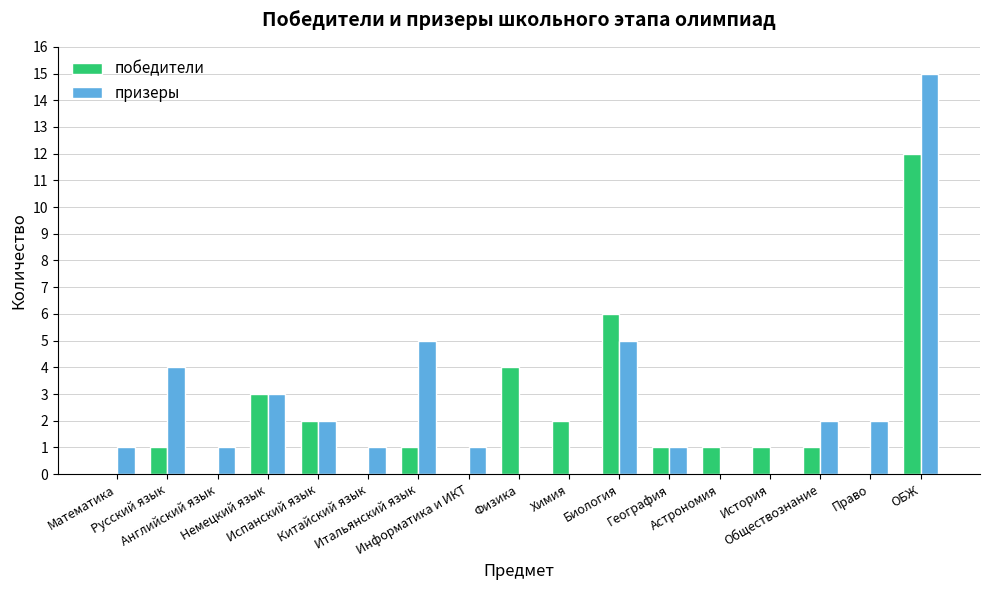

What is the sum of all победители values?

35